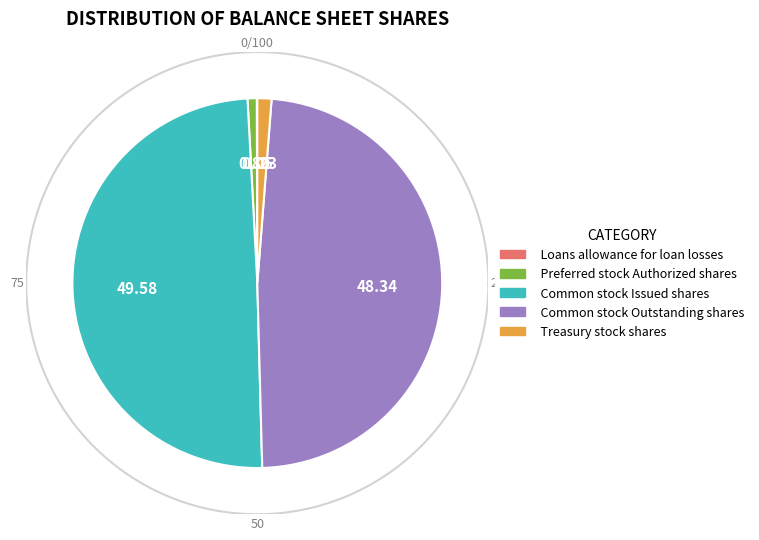

What is the change in value from Preferred stock Authorized shares to Common stock Outstanding shares?

+23667364